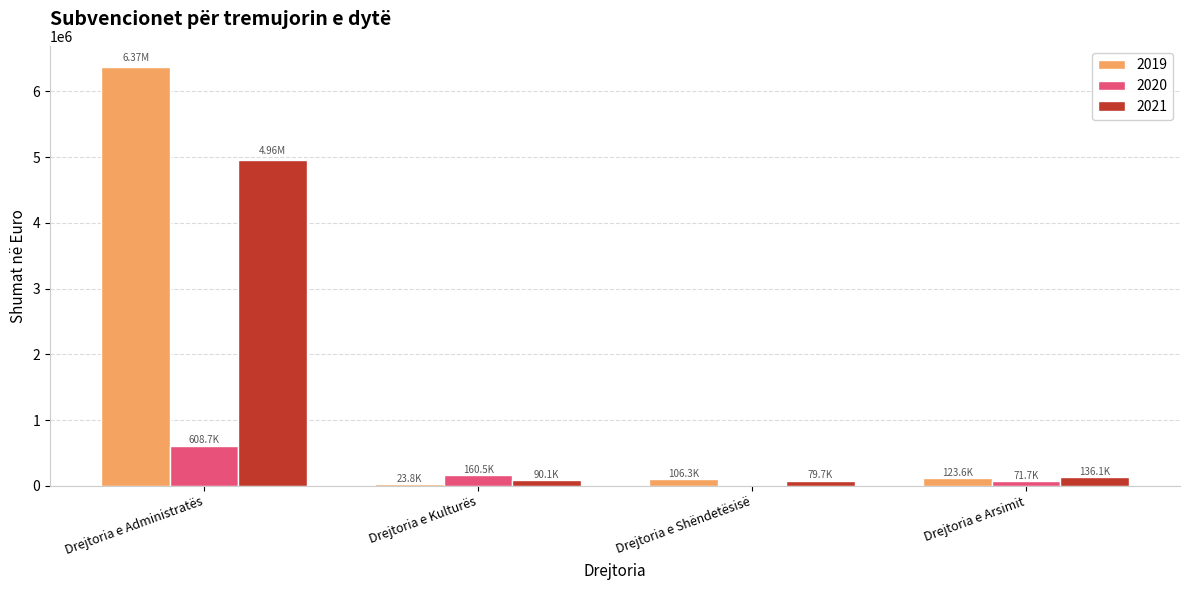

The 2021 series shows 136070.0 at Drejtoria e Arsimit. True or false?

True